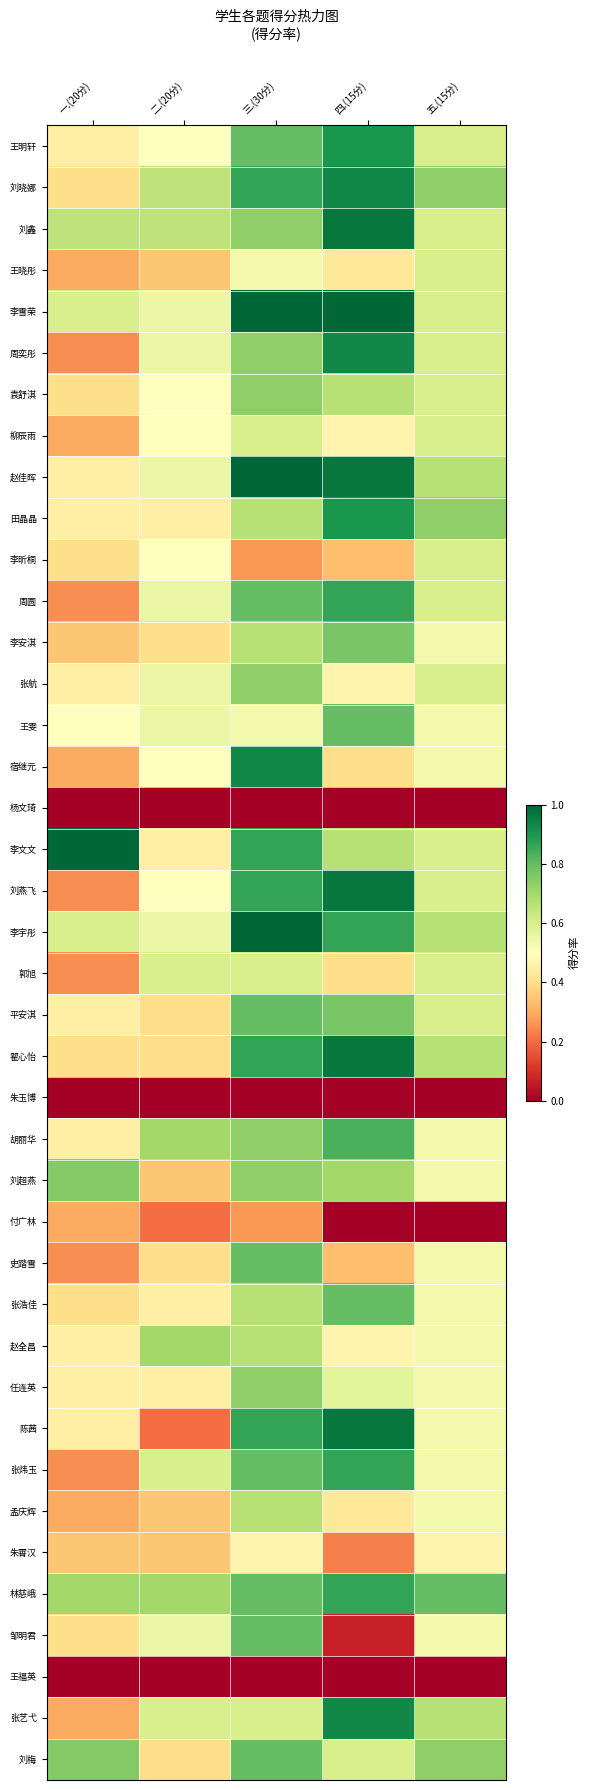

Reading right to left, what are all the values shown in this chart?

王明轩: 五.(15分)=0.6	四.(15分)=0.9	三.(30分)=0.8	二.(20分)=0.5	一.(20分)=0.5
刘晓娜: 五.(15分)=0.7	四.(15分)=0.9	三.(30分)=0.9	二.(20分)=0.7	一.(20分)=0.4
刘鑫: 五.(15分)=0.6	四.(15分)=1.0	三.(30分)=0.7	二.(20分)=0.7	一.(20分)=0.7
王晓彤: 五.(15分)=0.6	四.(15分)=0.4	三.(30分)=0.5	二.(20分)=0.3	一.(20分)=0.3
李雪荣: 五.(15分)=0.6	四.(15分)=1.0	三.(30分)=1.0	二.(20分)=0.6	一.(20分)=0.6
周奕彤: 五.(15分)=0.6	四.(15分)=0.9	三.(30分)=0.7	二.(20分)=0.6	一.(20分)=0.2
袁舒淇: 五.(15分)=0.6	四.(15分)=0.7	三.(30分)=0.7	二.(20分)=0.5	一.(20分)=0.4
柳辰雨: 五.(15分)=0.6	四.(15分)=0.5	三.(30分)=0.6	二.(20分)=0.5	一.(20分)=0.3
赵佳晖: 五.(15分)=0.7	四.(15分)=1.0	三.(30分)=1.0	二.(20分)=0.6	一.(20分)=0.5
田晶晶: 五.(15分)=0.7	四.(15分)=0.9	三.(30分)=0.7	二.(20分)=0.5	一.(20分)=0.5
李昕桐: 五.(15分)=0.6	四.(15分)=0.3	三.(30分)=0.3	二.(20分)=0.5	一.(20分)=0.4
周圆: 五.(15分)=0.6	四.(15分)=0.9	三.(30分)=0.8	二.(20分)=0.6	一.(20分)=0.2
李安淇: 五.(15分)=0.5	四.(15分)=0.8	三.(30分)=0.7	二.(20分)=0.4	一.(20分)=0.3
张航: 五.(15分)=0.6	四.(15分)=0.5	三.(30分)=0.7	二.(20分)=0.6	一.(20分)=0.5
王雯: 五.(15分)=0.5	四.(15分)=0.8	三.(30分)=0.5	二.(20分)=0.6	一.(20分)=0.5
宿继元: 五.(15分)=0.5	四.(15分)=0.4	三.(30分)=0.9	二.(20分)=0.5	一.(20分)=0.3
杨文琦: 五.(15分)=0.0	四.(15分)=0.0	三.(30分)=0.0	二.(20分)=0.0	一.(20分)=0.0
李文文: 五.(15分)=0.6	四.(15分)=0.7	三.(30分)=0.9	二.(20分)=0.5	一.(20分)=1.0
刘燕飞: 五.(15分)=0.6	四.(15分)=1.0	三.(30分)=0.9	二.(20分)=0.5	一.(20分)=0.2
李宇彤: 五.(15分)=0.7	四.(15分)=0.9	三.(30分)=1.0	二.(20分)=0.6	一.(20分)=0.6
郭旭: 五.(15分)=0.6	四.(15分)=0.4	三.(30分)=0.6	二.(20分)=0.6	一.(20分)=0.2
平安淇: 五.(15分)=0.6	四.(15分)=0.8	三.(30分)=0.8	二.(20分)=0.4	一.(20分)=0.5
翟心怡: 五.(15分)=0.7	四.(15分)=1.0	三.(30分)=0.9	二.(20分)=0.4	一.(20分)=0.4
朱玉博: 五.(15分)=0.0	四.(15分)=0.0	三.(30分)=0.0	二.(20分)=0.0	一.(20分)=0.0
胡丽华: 五.(15分)=0.5	四.(15分)=0.8	三.(30分)=0.7	二.(20分)=0.7	一.(20分)=0.5
刘超燕: 五.(15分)=0.5	四.(15分)=0.7	三.(30分)=0.7	二.(20分)=0.3	一.(20分)=0.8
付广林: 五.(15分)=0.0	四.(15分)=0.0	三.(30分)=0.3	二.(20分)=0.2	一.(20分)=0.3
史踏雪: 五.(15分)=0.5	四.(15分)=0.3	三.(30分)=0.8	二.(20分)=0.4	一.(20分)=0.2
张浩佳: 五.(15分)=0.5	四.(15分)=0.8	三.(30分)=0.7	二.(20分)=0.5	一.(20分)=0.4
赵全昌: 五.(15分)=0.5	四.(15分)=0.5	三.(30分)=0.7	二.(20分)=0.7	一.(20分)=0.5
任连英: 五.(15分)=0.5	四.(15分)=0.6	三.(30分)=0.7	二.(20分)=0.5	一.(20分)=0.5
陈茜: 五.(15分)=0.5	四.(15分)=1.0	三.(30分)=0.9	二.(20分)=0.2	一.(20分)=0.5
张炜玉: 五.(15分)=0.5	四.(15分)=0.9	三.(30分)=0.8	二.(20分)=0.6	一.(20分)=0.2
孟庆辉: 五.(15分)=0.5	四.(15分)=0.4	三.(30分)=0.7	二.(20分)=0.3	一.(20分)=0.3
朱霄汉: 五.(15分)=0.5	四.(15分)=0.2	三.(30分)=0.5	二.(20分)=0.3	一.(20分)=0.3
林慈峨: 五.(15分)=0.8	四.(15分)=0.9	三.(30分)=0.8	二.(20分)=0.7	一.(20分)=0.7
邹明君: 五.(15分)=0.5	四.(15分)=0.1	三.(30分)=0.8	二.(20分)=0.6	一.(20分)=0.4
王福英: 五.(15分)=0.0	四.(15分)=0.0	三.(30分)=0.0	二.(20分)=0.0	一.(20分)=0.0
张艺弋: 五.(15分)=0.7	四.(15分)=0.9	三.(30分)=0.6	二.(20分)=0.6	一.(20分)=0.3
刘梅: 五.(15分)=0.7	四.(15分)=0.6	三.(30分)=0.8	二.(20分)=0.4	一.(20分)=0.8